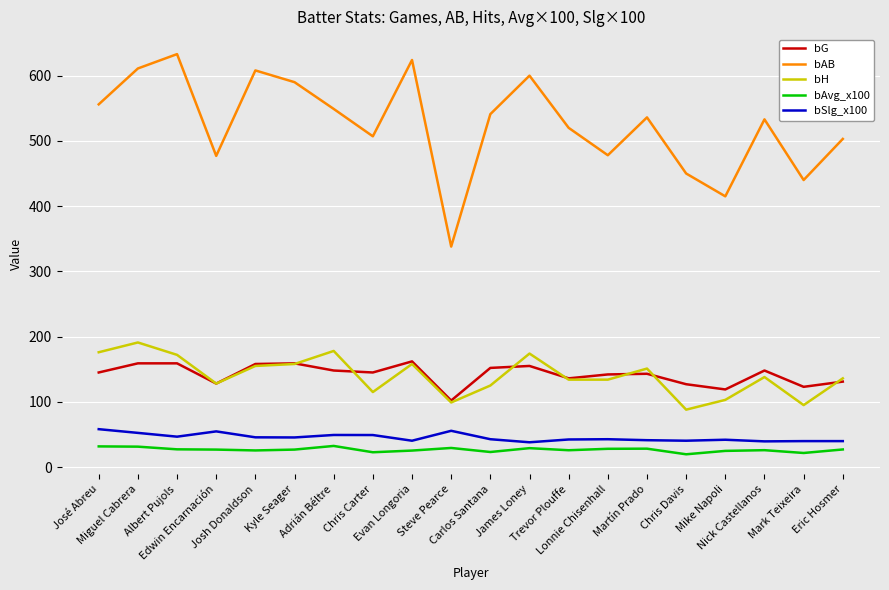

Count the number of categories in the chart.

20